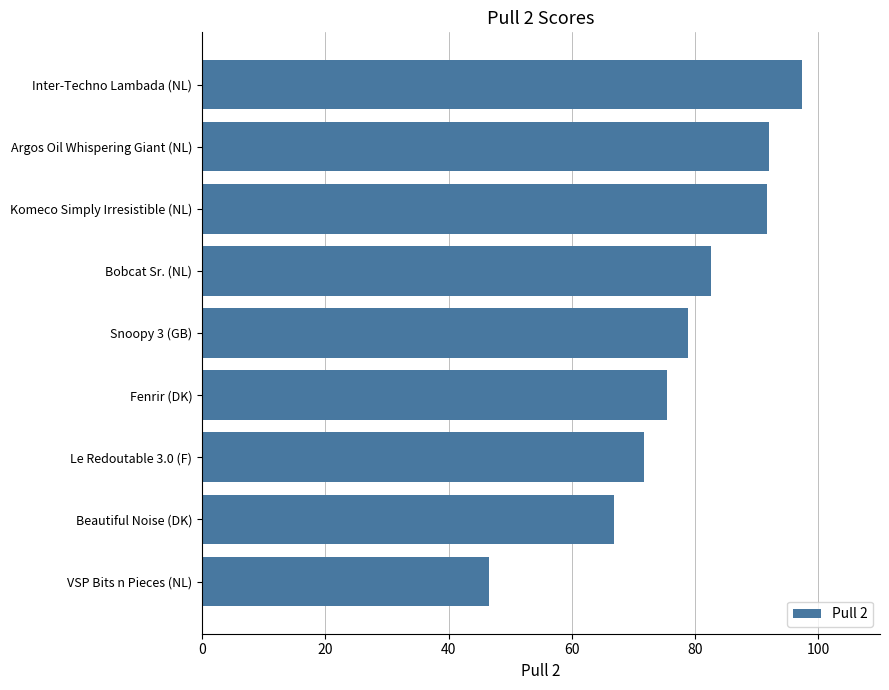

What is the change in value from Komeco Simply Irresistible (NL) to Fenrir (DK)?

-16.3